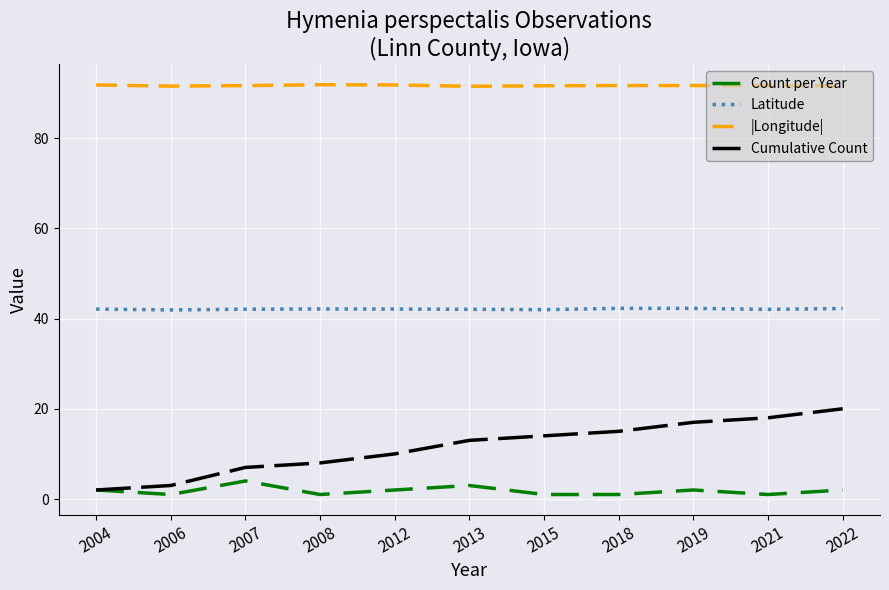

What is the lowest value of the Count per Year series?

1.0